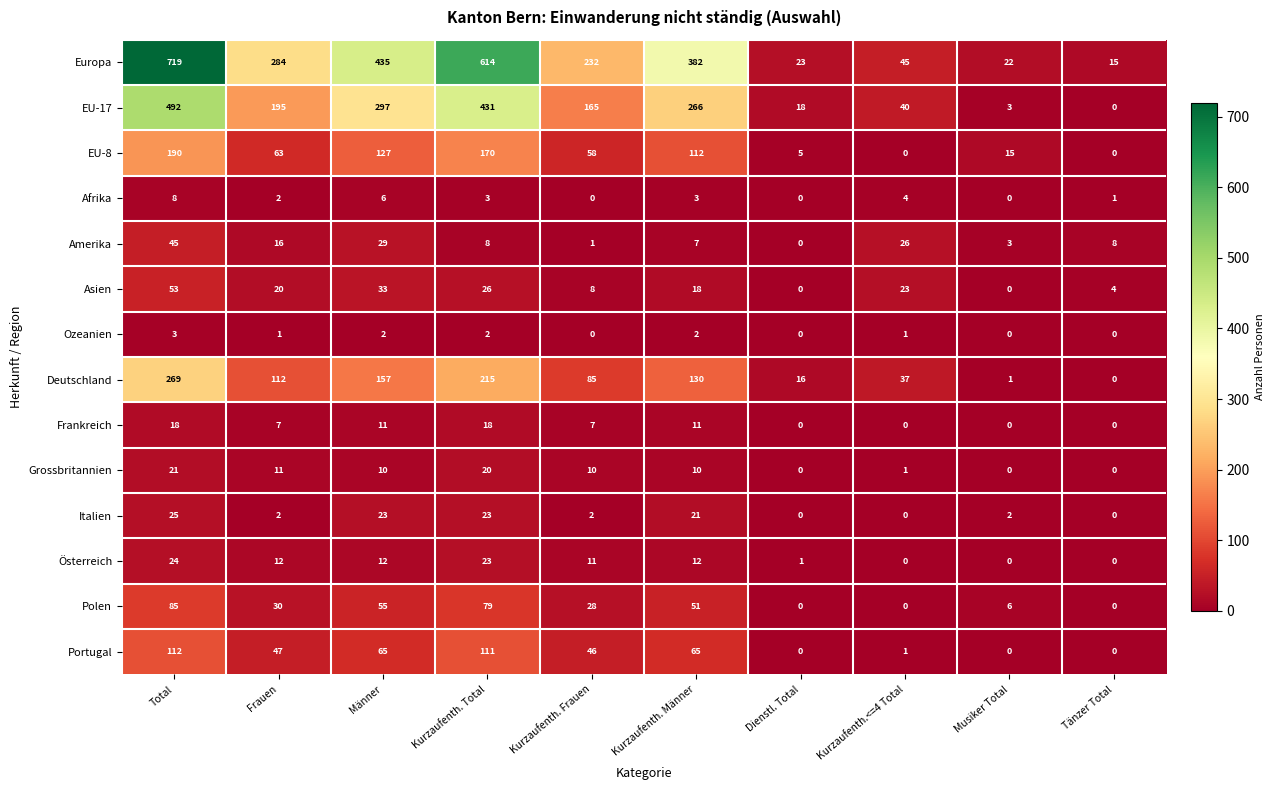

Which series has the widest spread of values?

Europa